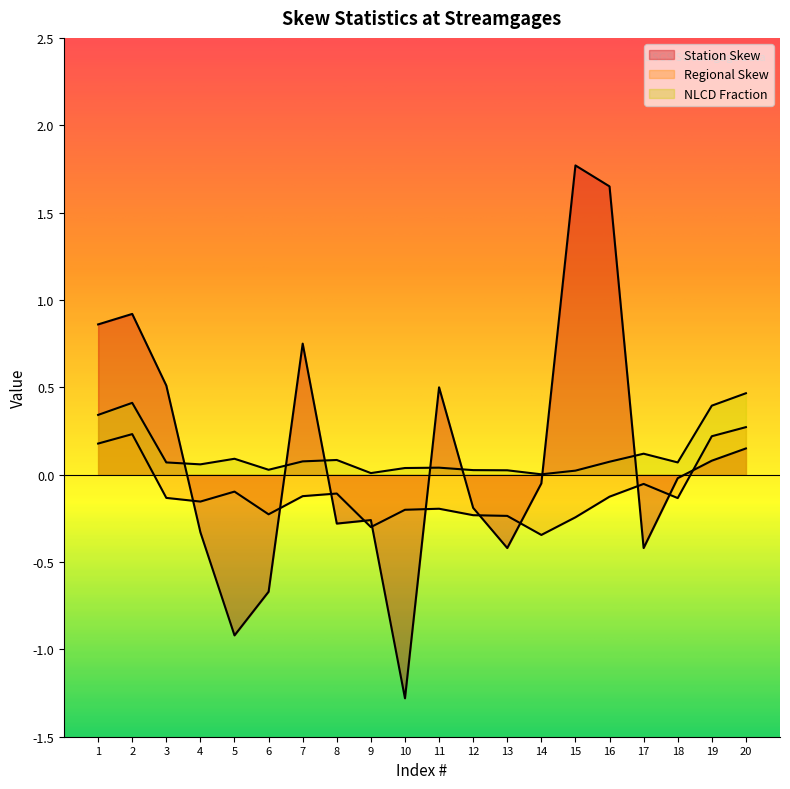

What are all the series names shown in the legend?

Station Skew, Regional Skew, NLCD Fraction